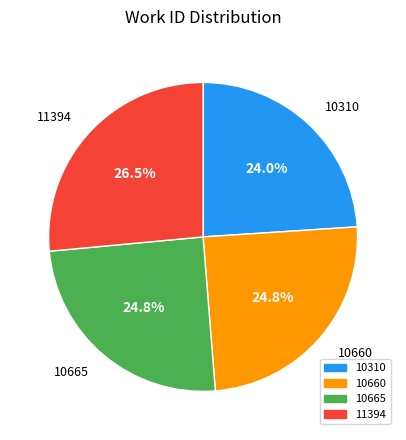

What is the ratio of the value at 10660 to the value at 11394?

0.9